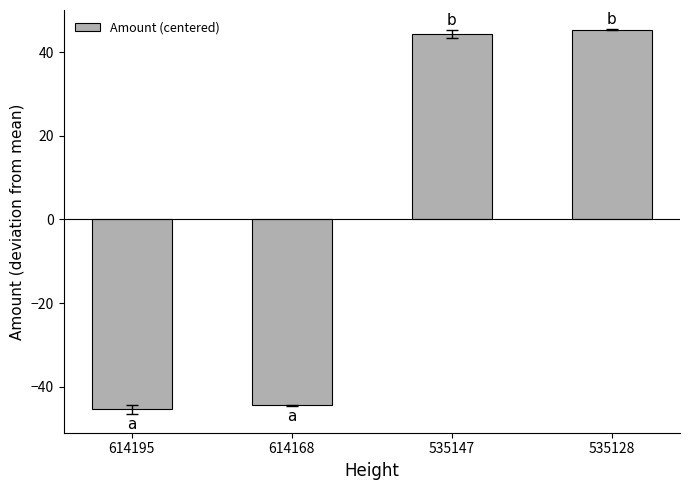

True or false: the data shows 44.4 at 535147.

True